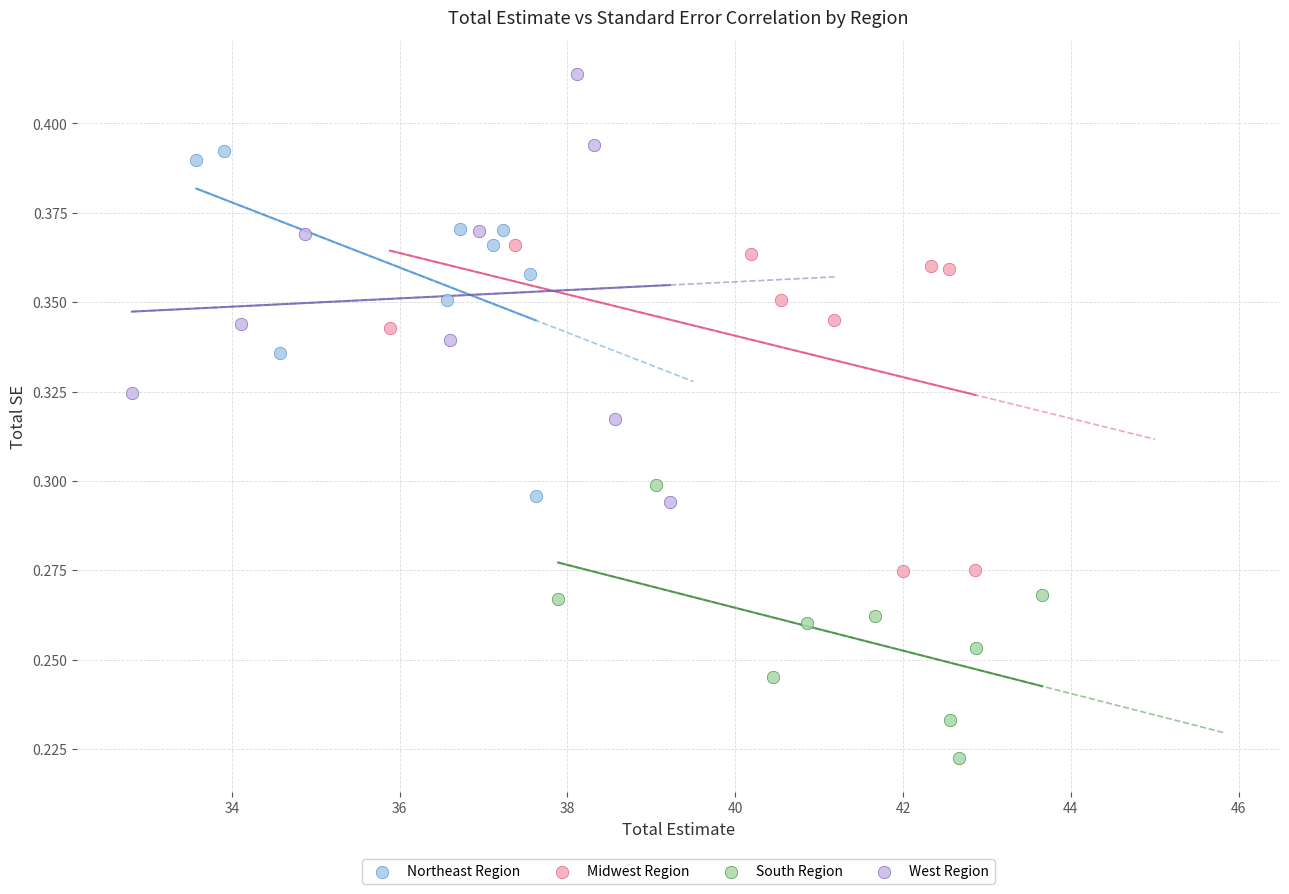

Which series contains the lowest Y value?

South Region